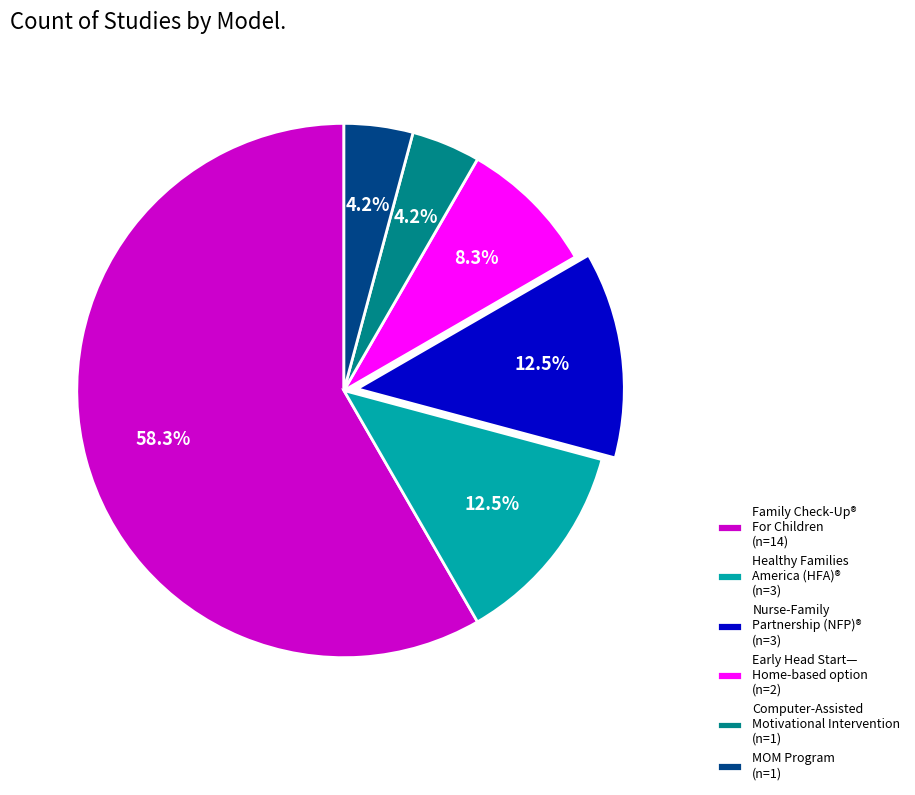

Does Family Check-Up® For Children (n=14) represent more than half of the total?

Yes